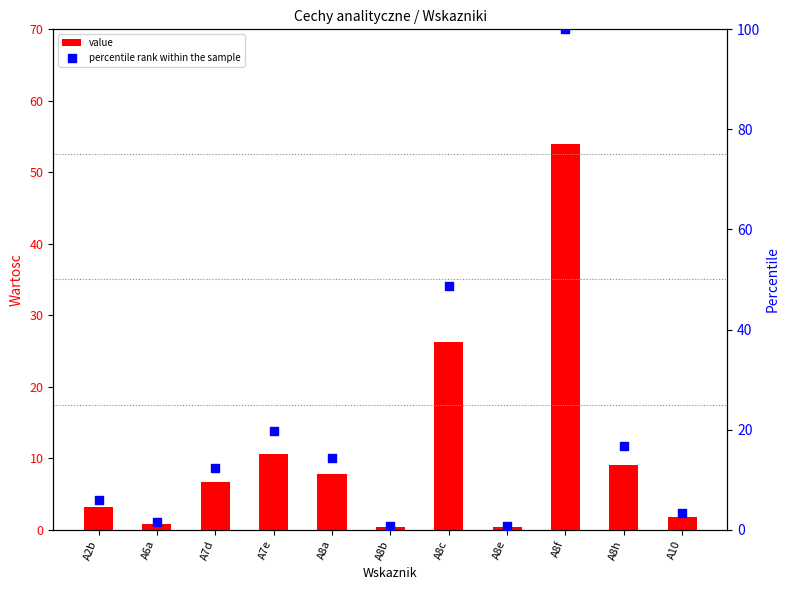

Which series has the largest Y range (max minus min)?

percentile rank within the sample